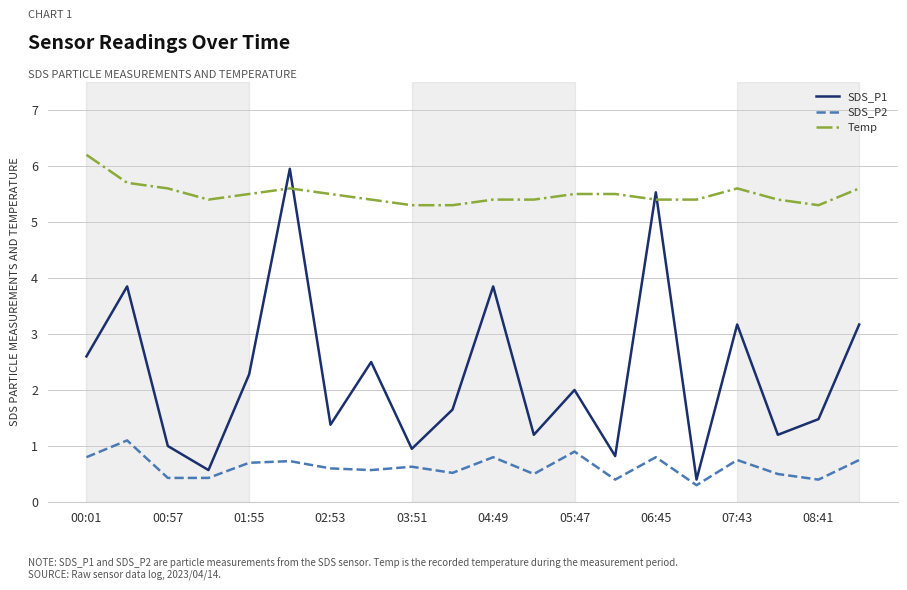

Which series has the widest spread of values?

SDS_P1